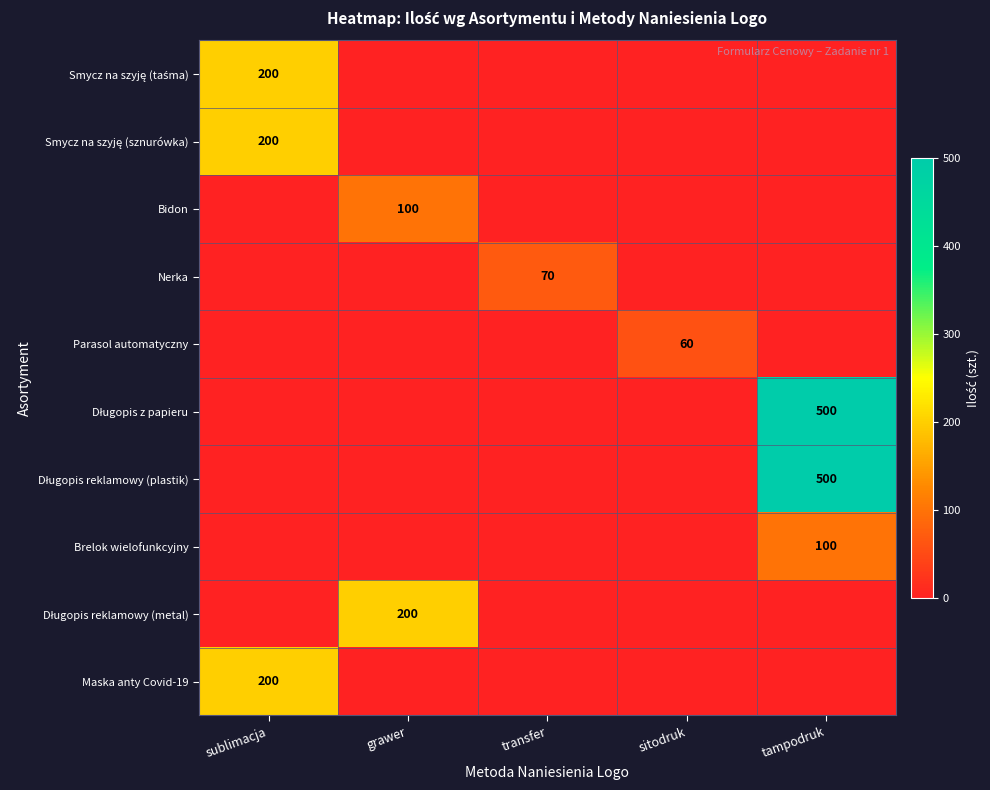

Rank the categories by Parasol automatyczny value from lowest to highest.

sublimacja, grawer, transfer, tampodruk, sitodruk